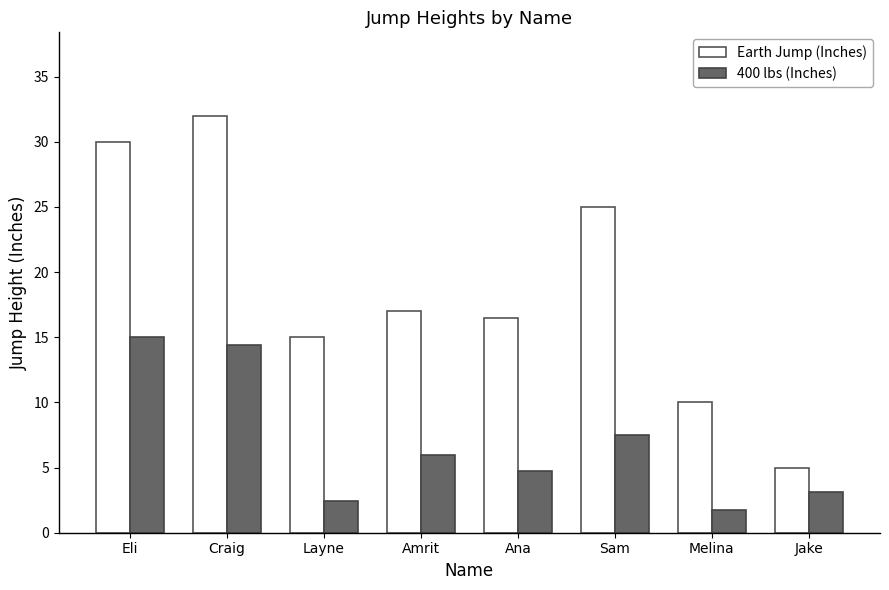

List the series in order of their peak value, lowest first.

400 lbs (Inches), Earth Jump (Inches)